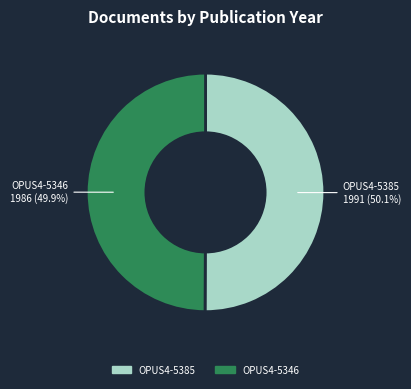

True or false: OPUS4-5385 accounts for 50% of the total.

True